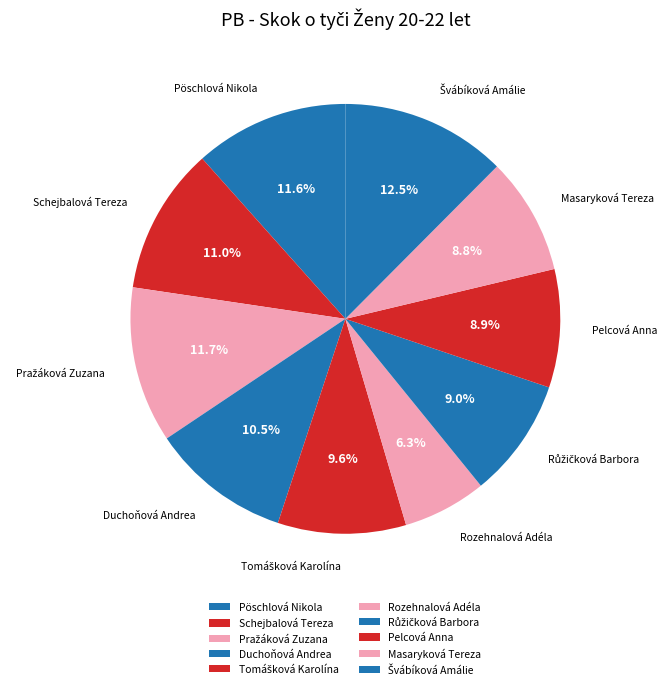

To the nearest percent, what is the average slice percentage?

10%